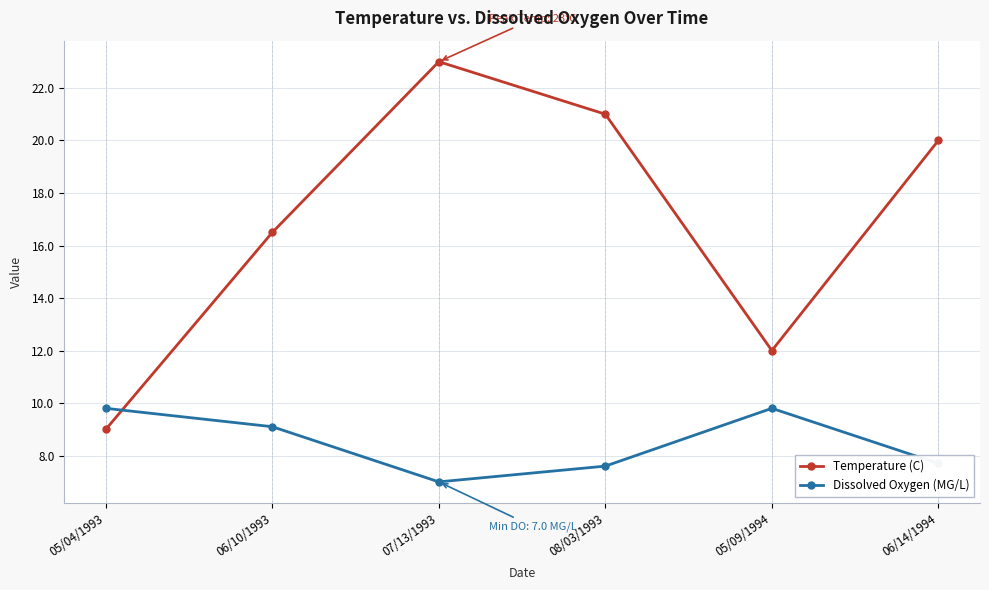

Reading left to right, what are all the values shown in this chart?

Temperature (C): 05/04/1993=9.0	06/10/1993=16.5	07/13/1993=23.0	08/03/1993=21.0	05/09/1994=12.0	06/14/1994=20.0
Dissolved Oxygen (MG/L): 05/04/1993=9.8	06/10/1993=9.1	07/13/1993=7.0	08/03/1993=7.6	05/09/1994=9.8	06/14/1994=7.7